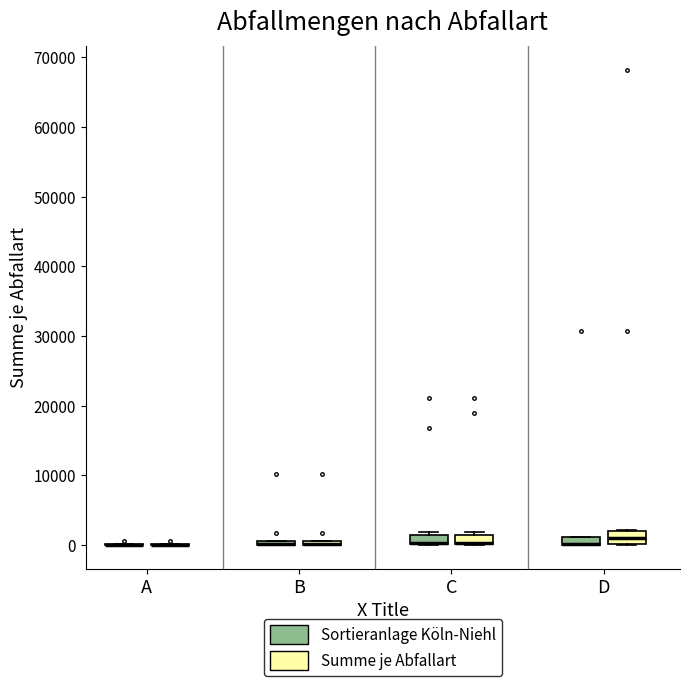

Where is the lower edge of the box for B (Sortieranlage Köln-Niehl) on the y-axis? The values are not printed on the chart, so give them approximately, as read against the axis.

0